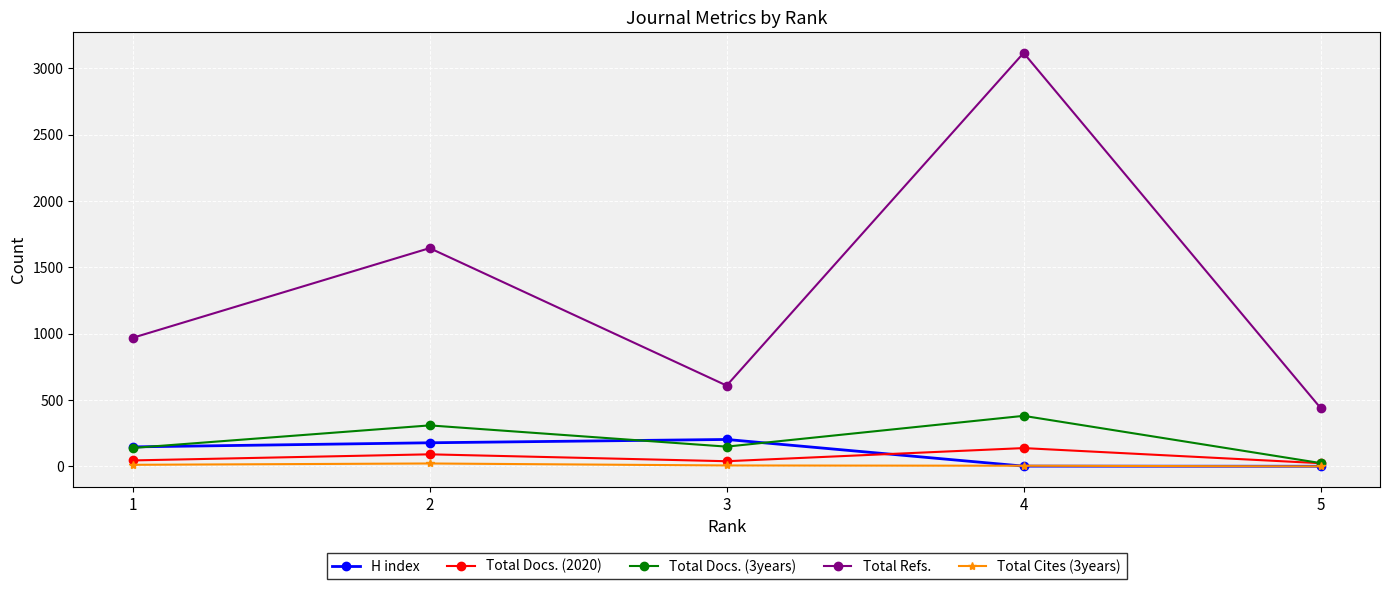

Is this an area chart (filled region under the line)?

No